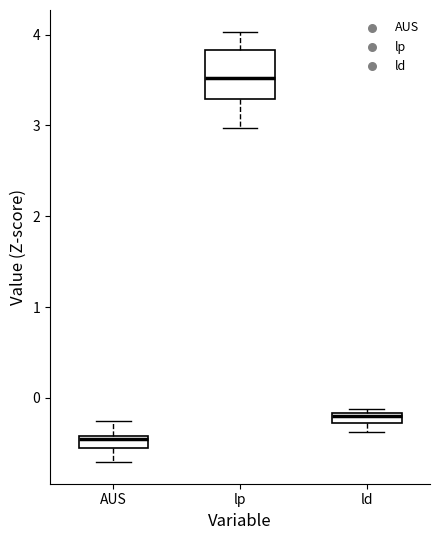

Comparing the boxes themselves (not the whiskers), which one is the tallest?

lp